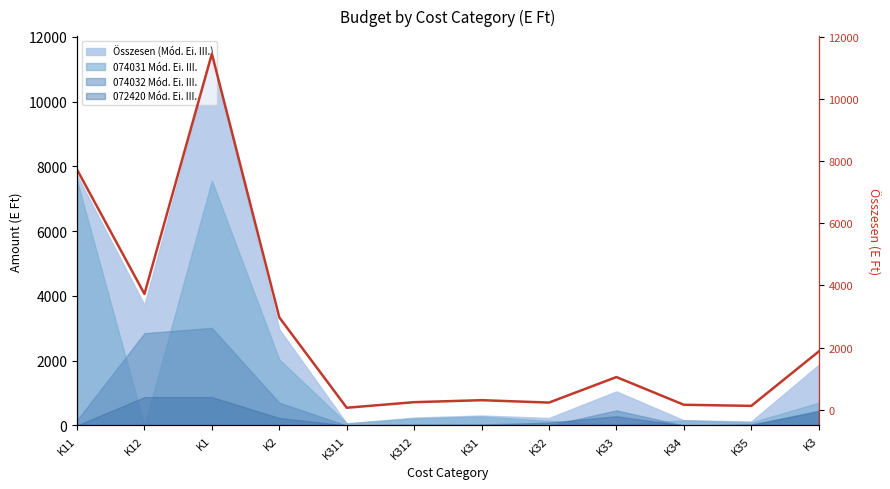

Where is the first local minimum?

K12